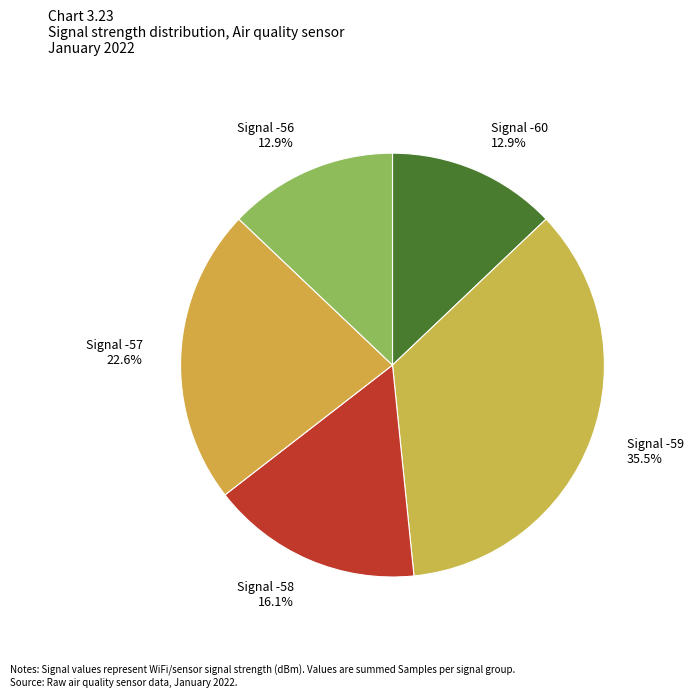

Which slice is the largest?

Signal -59 35.5%